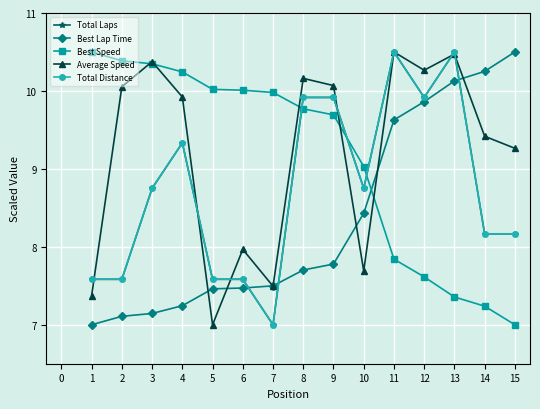

The Average Speed series shows 9.9 at 4. True or false?

True